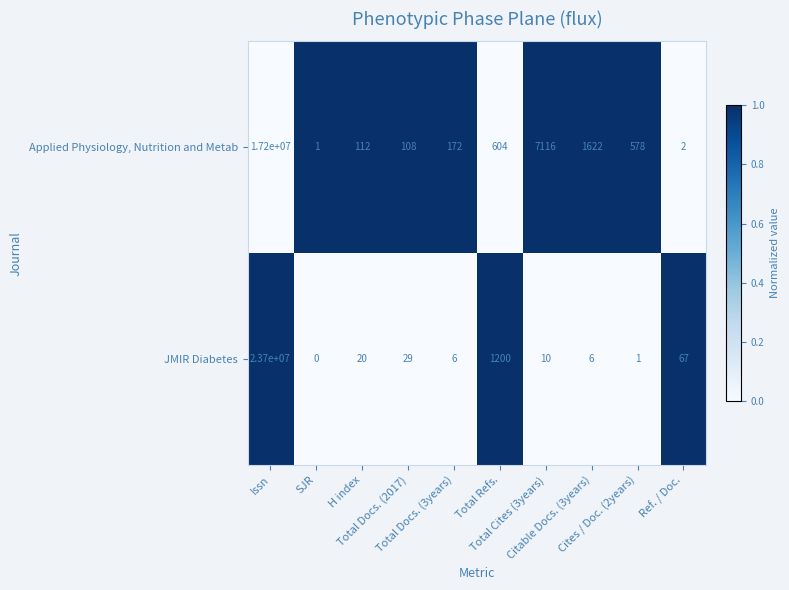

At which category does the chart reach its minimum across all series?

SJR